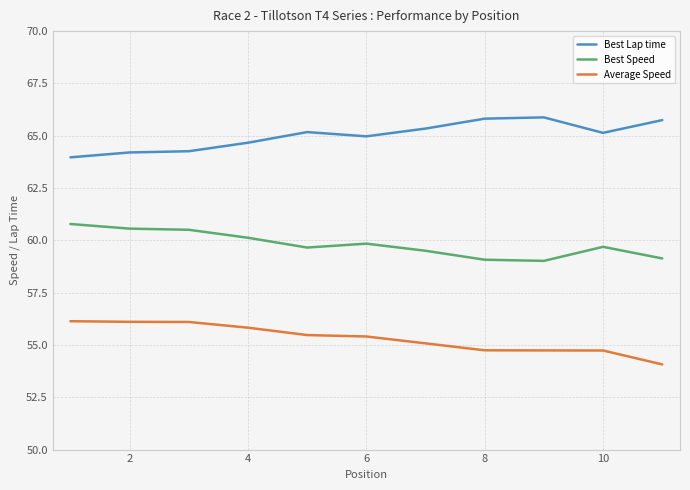

Which series has the largest total across all categories?

Best Lap time